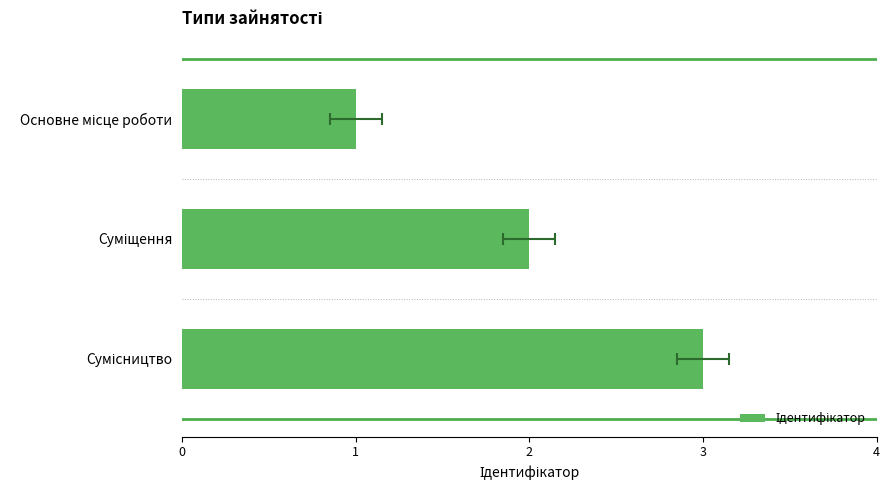

Reading right to left, extract all data points from this chart.

2=3	1=2	0=1